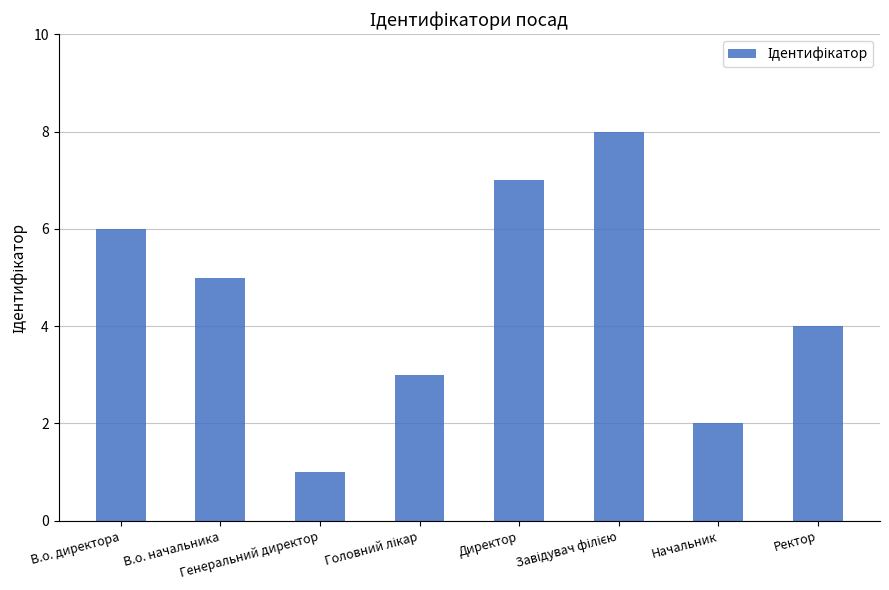

At which category does the chart reach its minimum across all series?

Генеральний директор